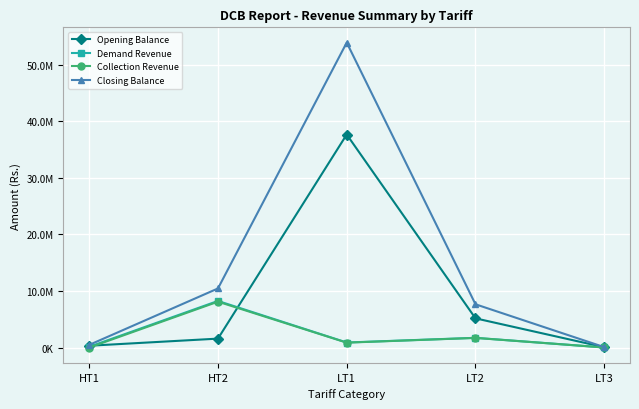

What is the difference between the maximum and minimum values in the Demand Revenue series?

8231565.6